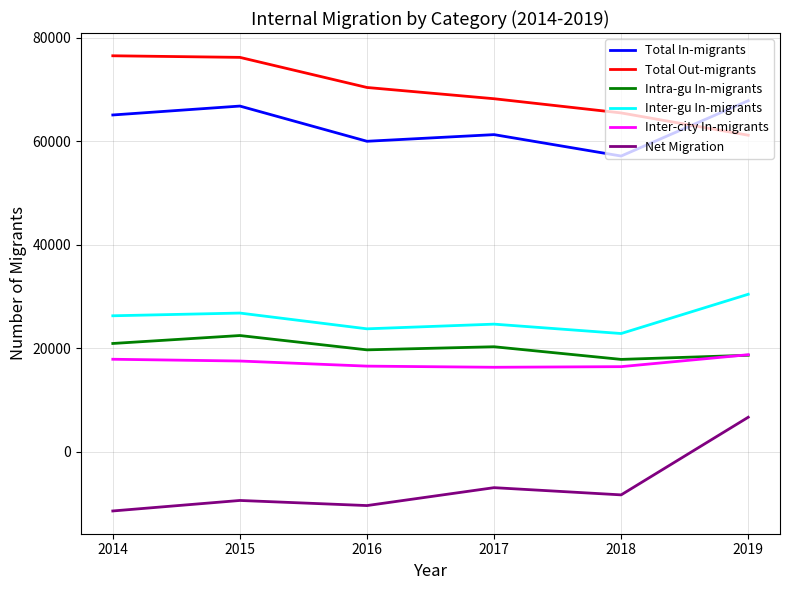

What is the minimum value for Intra-gu In-migrants?

17850